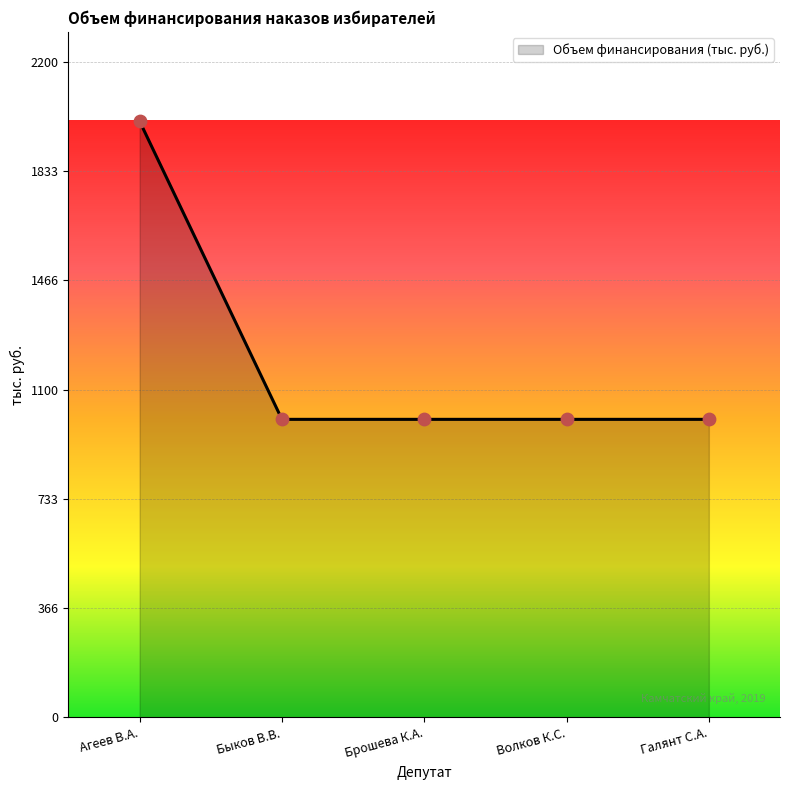

Which has a higher value, Волков К.С. or Агеев В.А.?

Агеев В.А.